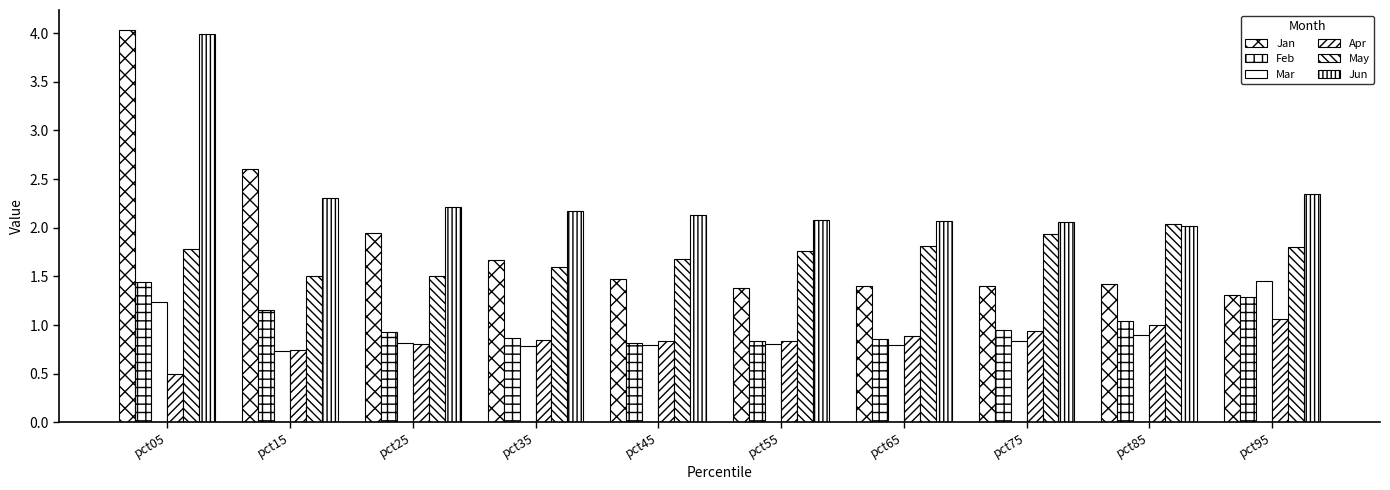

What is the spread (max minus min) of values at pct75?

1.2